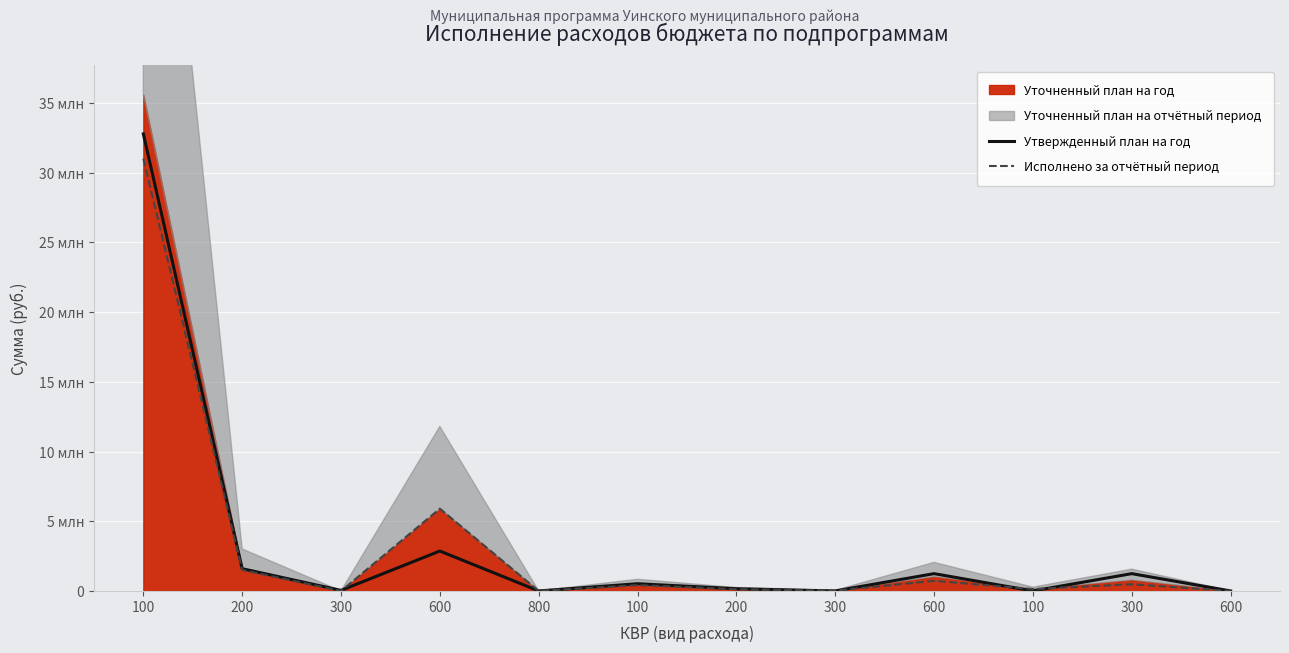

The Утвержденный план на год series shows 158000.0 at 200. True or false?

True